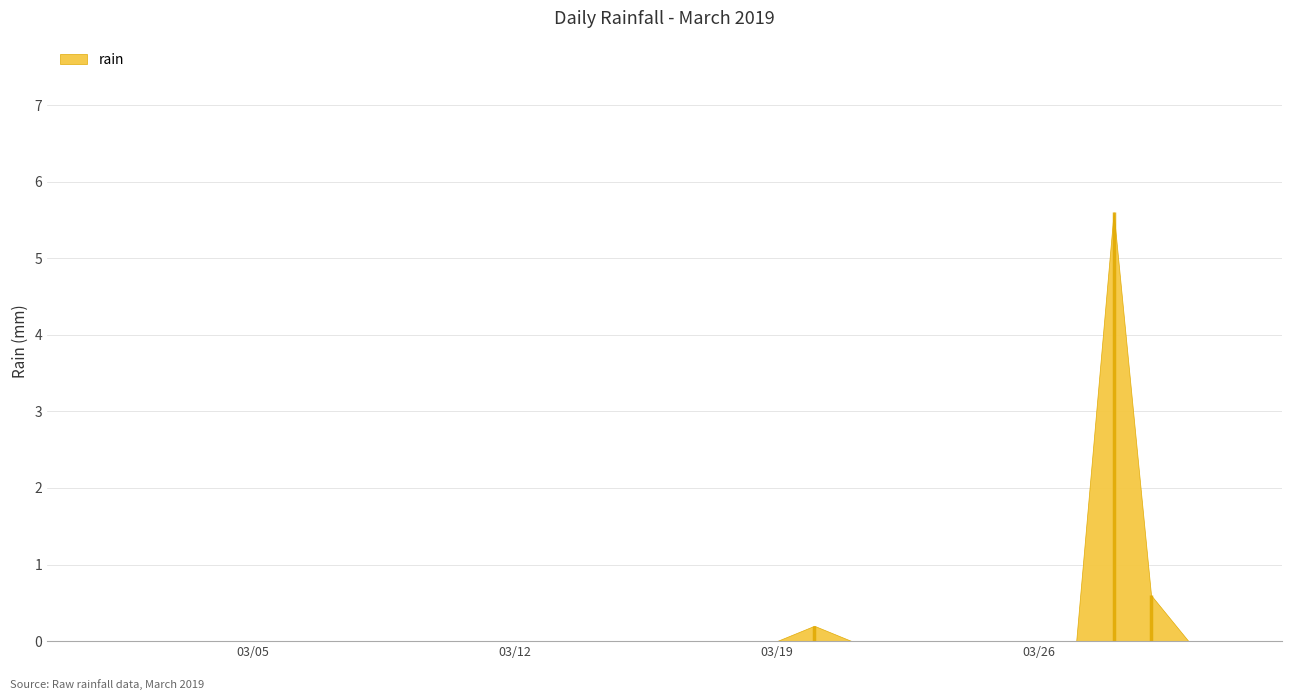

List the labels in order of value, largest first.

2019-03-28, 2019-03-29, 2019-03-20, 2019-03-01, 2019-03-02, 2019-03-03, 2019-03-04, 2019-03-05, 2019-03-06, 2019-03-07, 2019-03-08, 2019-03-09, 2019-03-10, 2019-03-11, 2019-03-12, 2019-03-13, 2019-03-14, 2019-03-15, 2019-03-16, 2019-03-17, 2019-03-18, 2019-03-19, 2019-03-21, 2019-03-22, 2019-03-23, 2019-03-24, 2019-03-25, 2019-03-26, 2019-03-27, 2019-03-30, 2019-03-31